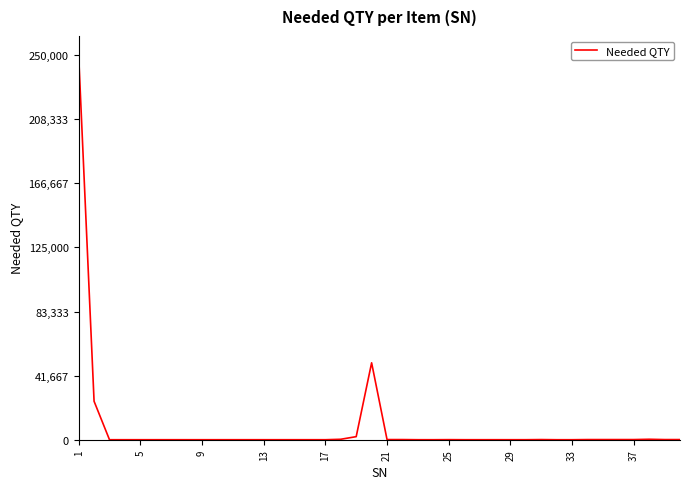

What is the average value?

8216